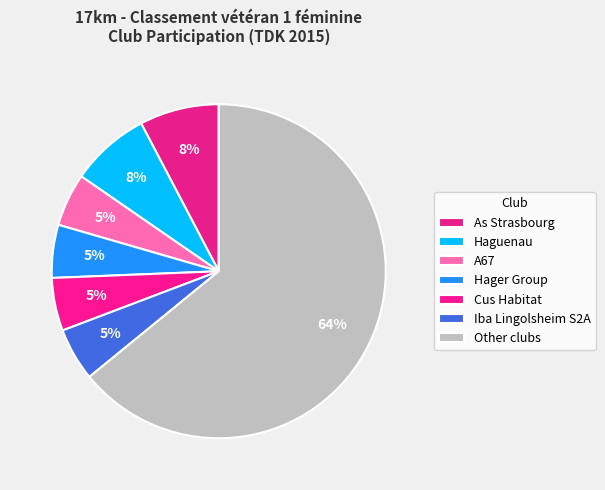

Is there any slice that represents more than half of the pie?

Yes